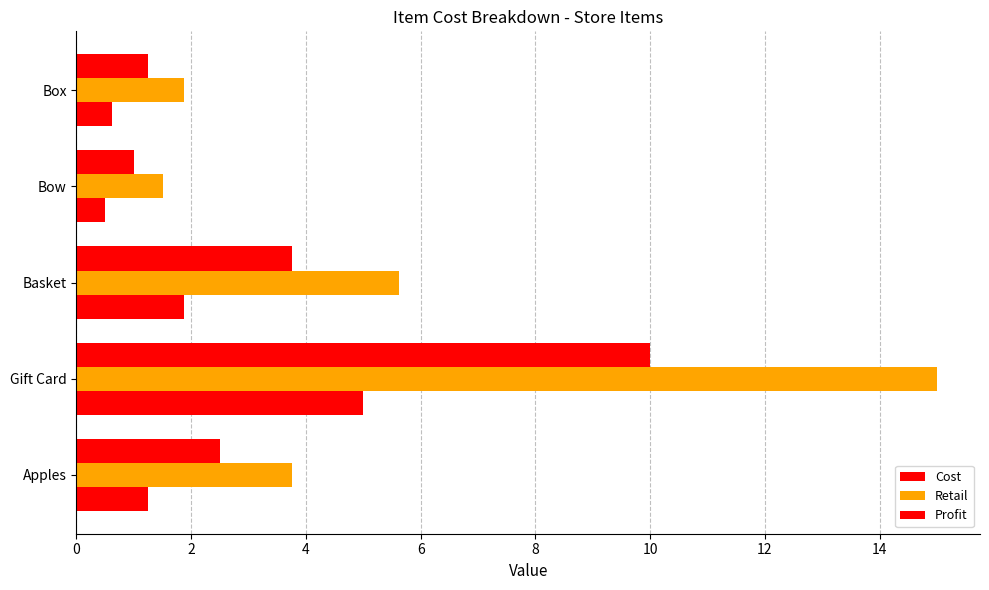

How many data points in Profit are above 1?

3